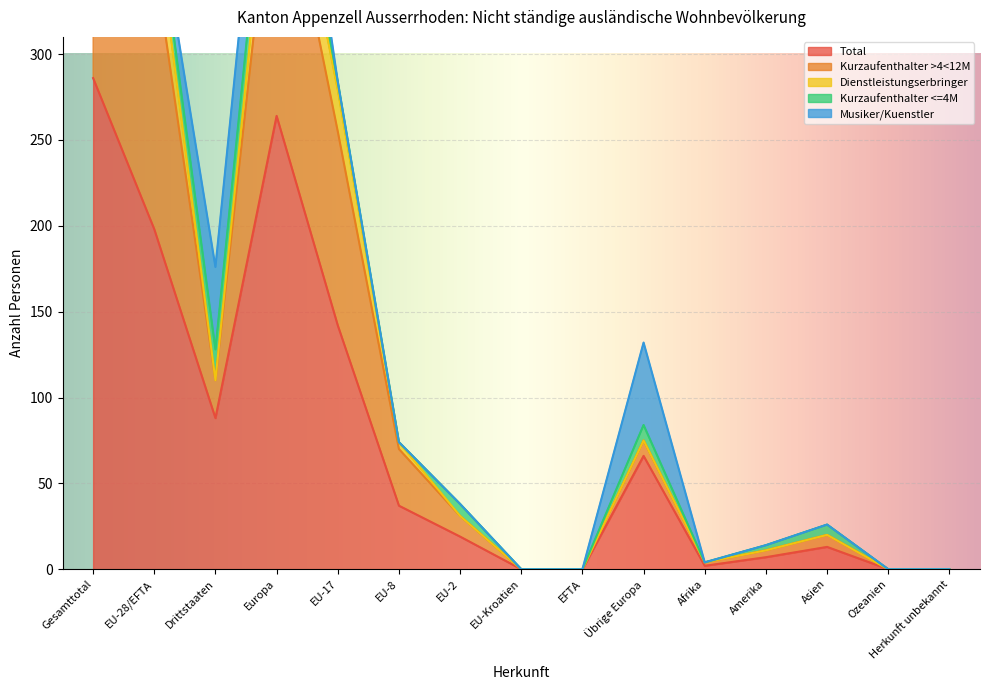

What is the average value of the Musiker/Kuenstler series?

13